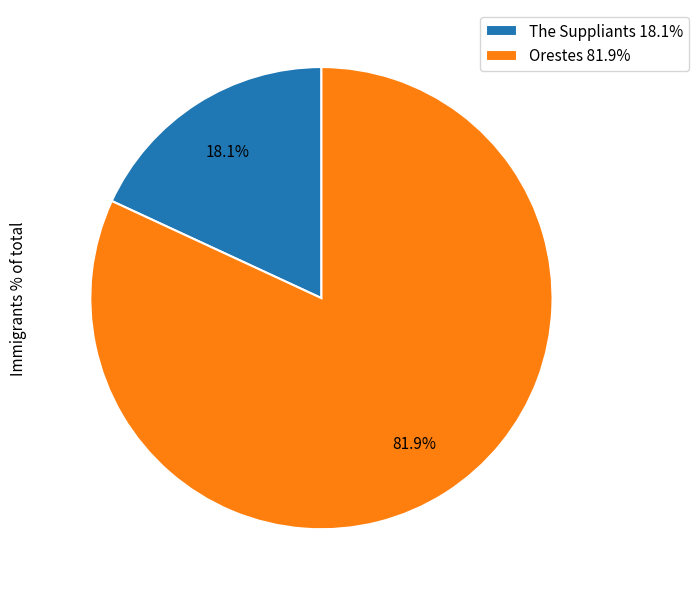

The The Suppliants slice represents 18% of the pie. True or false?

True